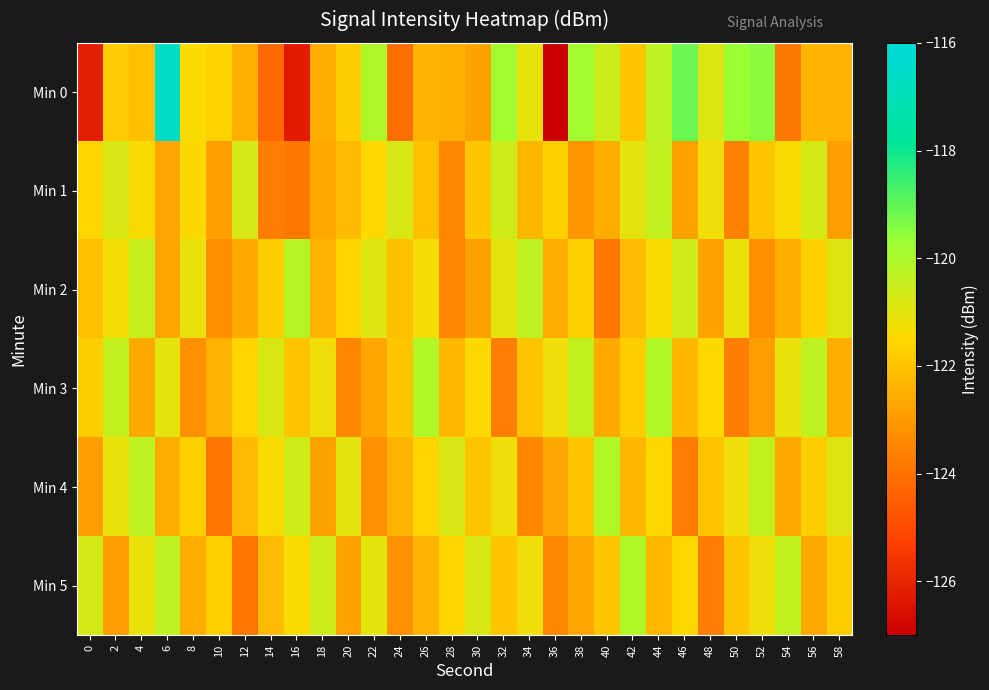

Reading right to left, extract all data points from this chart.

Min 0: 58=-122.4	56=-122.4	54=-123.8	52=-119.5	50=-119.7	48=-120.9	46=-119.1	44=-120.3	42=-122.0	40=-120.5	38=-119.8	36=-127.0	34=-121.1	32=-119.8	30=-122.8	28=-122.5	26=-122.3	24=-124.1	22=-120.1	20=-121.8	18=-122.5	16=-126.2	14=-124.2	12=-122.5	10=-121.7	8=-121.4	6=-116.6	4=-122.1	2=-121.8	0=-126.2
Min 1: 58=-122.9	56=-120.7	54=-121.4	52=-122.0	50=-123.6	48=-121.2	46=-122.8	44=-120.4	42=-121.0	40=-122.5	38=-123.1	36=-121.7	34=-122.3	32=-120.6	30=-121.9	28=-123.4	26=-122.1	24=-120.8	22=-121.5	20=-122.2	18=-122.6	16=-123.9	14=-123.7	12=-120.8	10=-122.9	8=-121.5	6=-122.7	4=-121.4	2=-120.8	0=-121.6
Min 2: 58=-120.9	56=-121.7	54=-122.5	52=-123.3	50=-121.1	48=-122.8	46=-120.6	44=-121.4	42=-122.2	40=-123.9	38=-121.7	36=-122.5	34=-120.3	32=-121.0	30=-122.8	28=-123.5	26=-121.3	24=-122.1	22=-120.9	20=-121.6	18=-122.4	16=-120.2	14=-121.8	12=-122.6	10=-123.3	8=-121.1	6=-122.7	4=-120.5	2=-121.3	0=-122.1
Min 3: 58=-122.5	56=-120.3	54=-121.1	52=-122.9	50=-123.7	48=-121.5	46=-122.3	44=-120.1	42=-121.8	40=-122.6	38=-120.4	36=-121.2	34=-122.0	32=-123.7	30=-121.5	28=-122.3	26=-120.1	24=-121.9	22=-122.7	20=-123.4	18=-121.2	16=-122.0	14=-120.8	12=-121.6	10=-122.4	8=-123.2	6=-121.0	4=-122.6	2=-120.4	0=-121.8
Min 4: 58=-120.9	56=-121.8	54=-122.6	52=-120.4	50=-121.2	48=-122.0	46=-123.7	44=-121.5	42=-122.3	40=-120.1	38=-121.9	36=-122.7	34=-123.4	32=-121.2	30=-122.0	28=-120.8	26=-121.6	24=-122.4	22=-123.2	20=-121.0	18=-122.8	16=-120.6	14=-121.4	12=-122.2	10=-123.9	8=-121.7	6=-122.5	4=-120.3	2=-121.1	0=-122.9
Min 5: 58=-121.8	56=-122.6	54=-120.4	52=-121.2	50=-122.0	48=-123.7	46=-121.5	44=-122.3	42=-120.1	40=-121.9	38=-122.7	36=-123.4	34=-121.2	32=-122.0	30=-120.8	28=-121.6	26=-122.4	24=-123.2	22=-121.0	20=-122.8	18=-120.6	16=-121.4	14=-122.2	12=-123.9	10=-121.7	8=-122.5	6=-120.3	4=-121.1	2=-122.9	0=-120.7